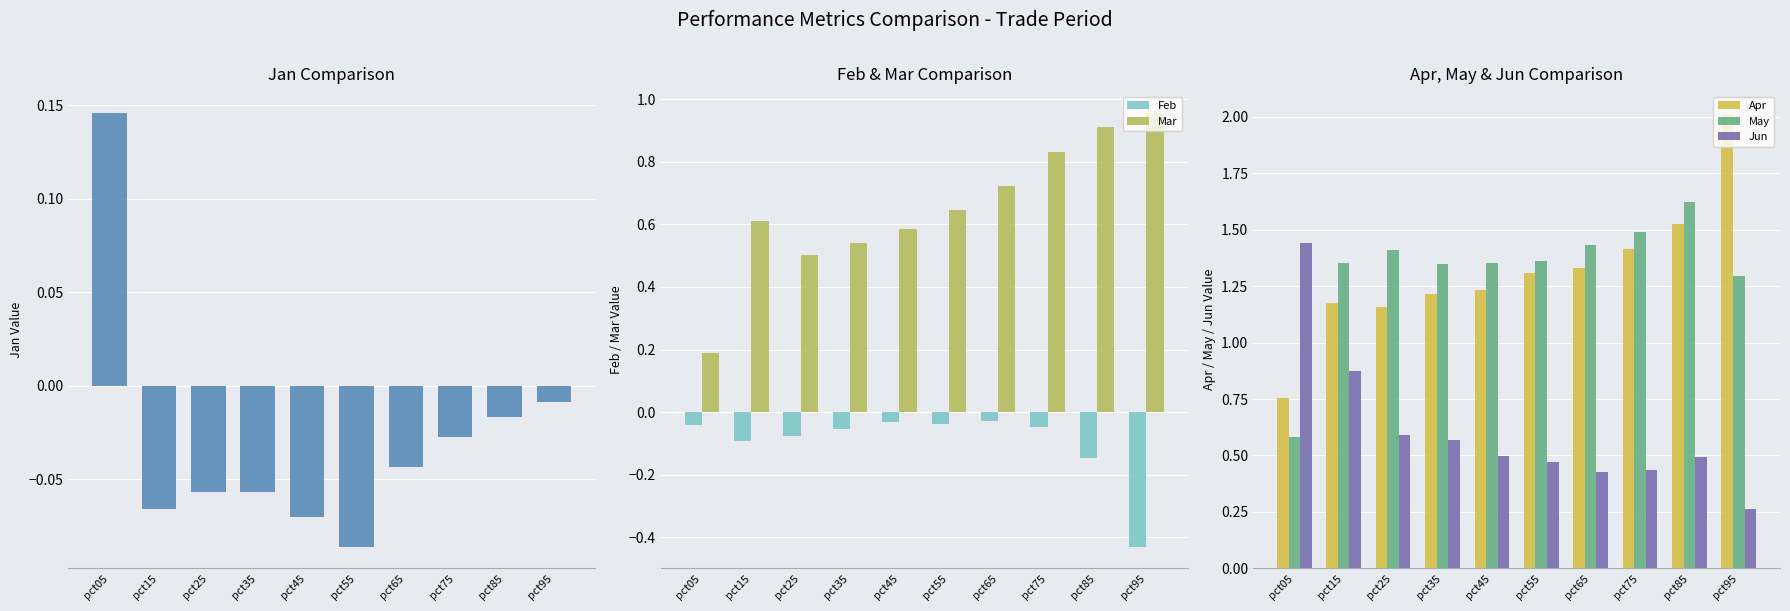

Is it true that Jan equals -0.0 at pct65?

True